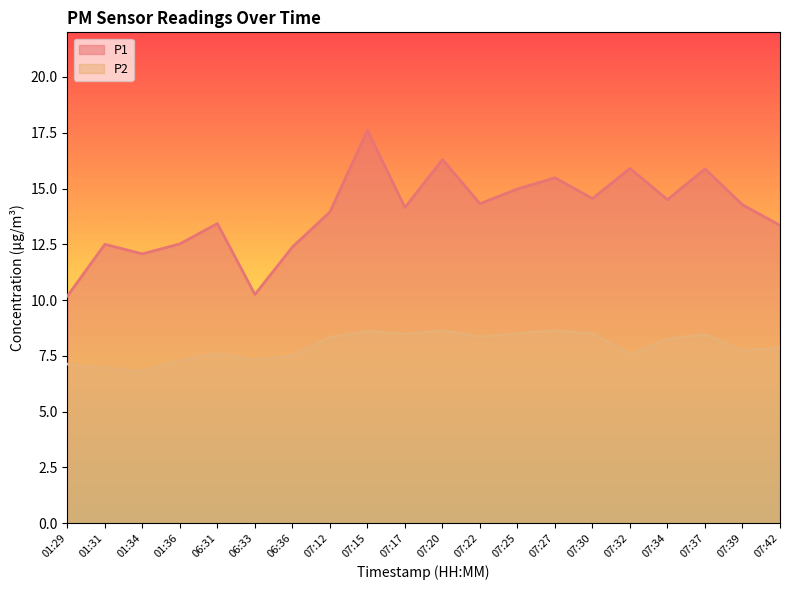

What are all the series names shown in the legend?

P1, P2